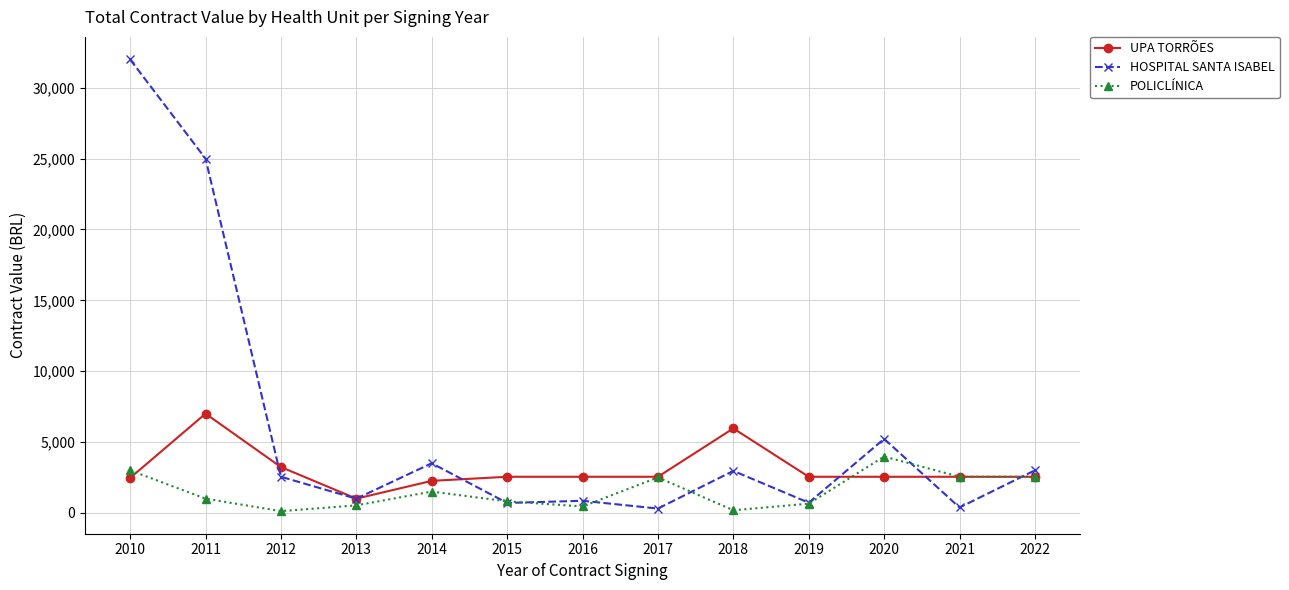

What is the average value of the UPA TORRÕES series?

3055.0